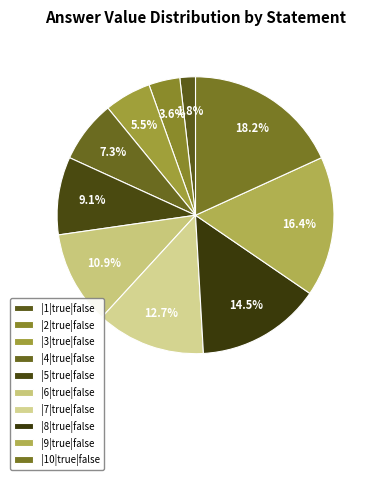

What is the change in value from |8|true|false to |9|true|false?

+1